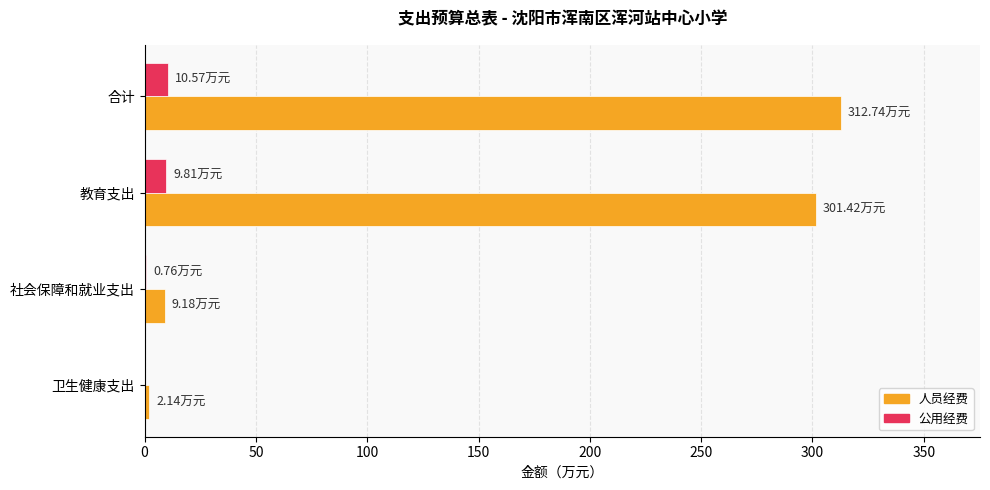

What is the greatest value displayed?

312.7